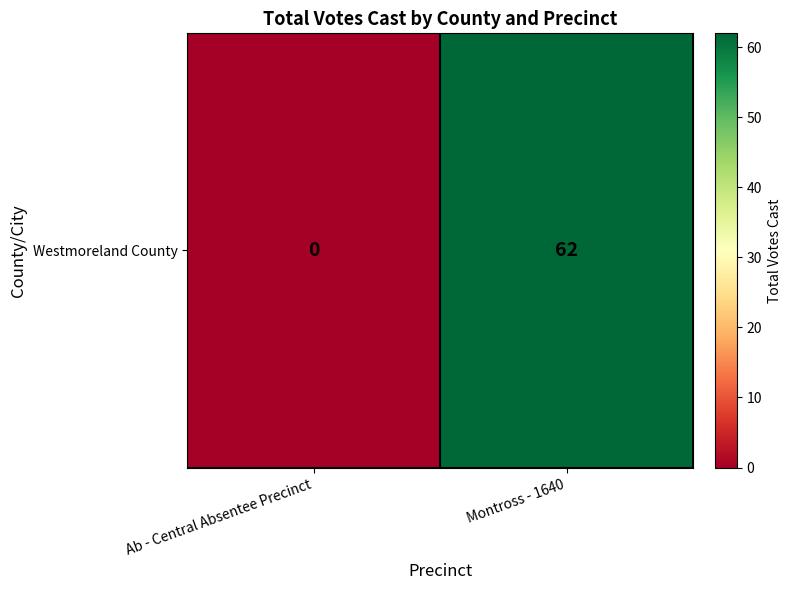

What is the maximum value shown in the chart?

62